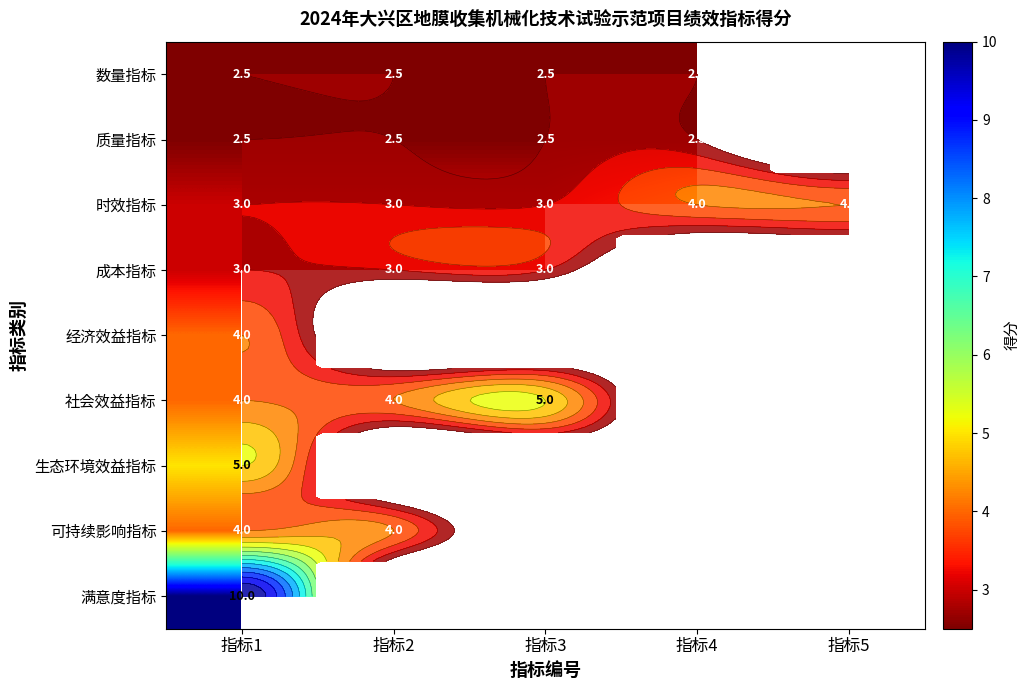

At which label is 生态环境效益指标 closest to 5?

指标1